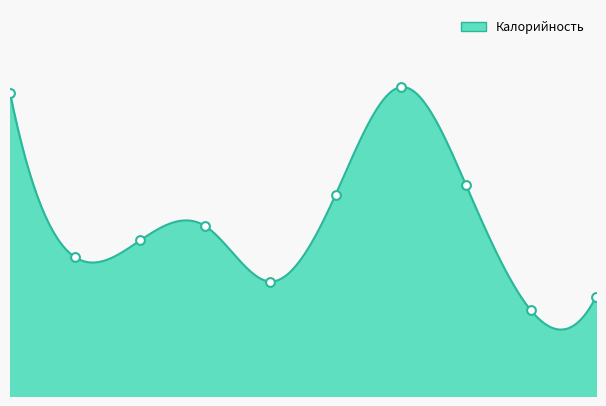

Approximately how many times larger is the value at Колбаса вареная compared to Кофейный напиток?

0.9